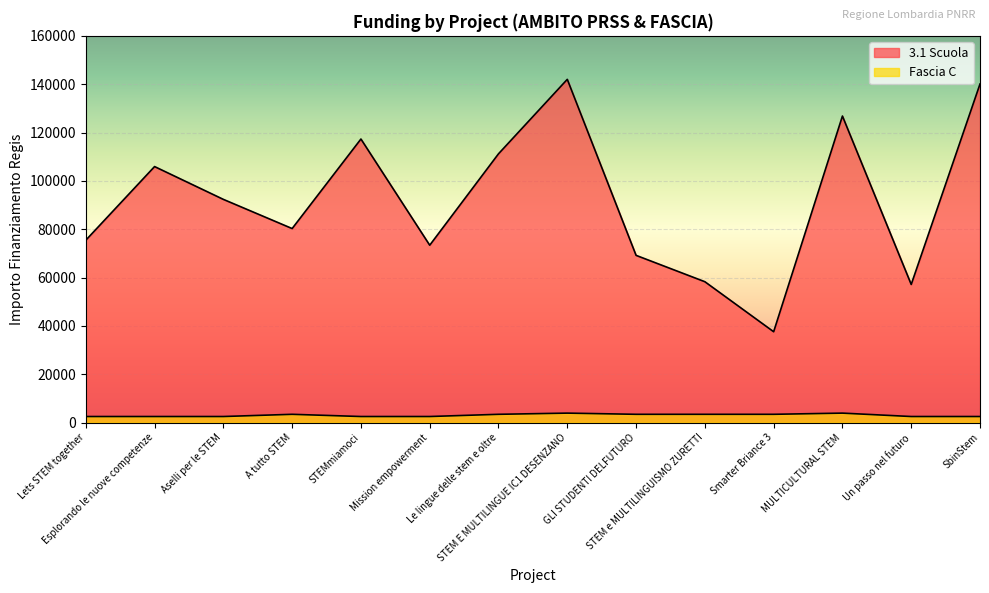

Reading left to right, extract all data points from this chart.

3.1 Scuola: 75442.6	105915.0	92341.9	80270.1	117311.1	73375.7	111198.7	142004.3	69180.1	58273.5	37577.6	126823.9	57143.9	140087.5
Fascia C: 2498.0	2498.0	2498.0	3413.0	2498.0	2498.0	3413.0	3903.0	3413.0	3413.0	3413.0	3903.0	2498.0	2498.0